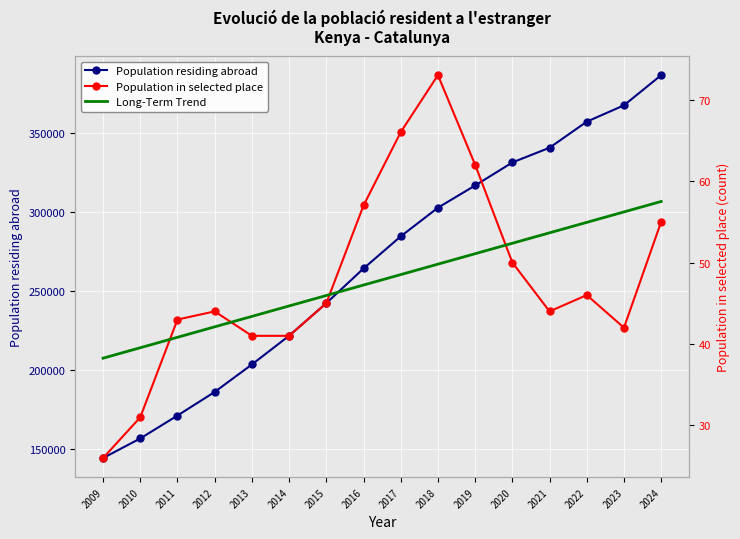

What is the difference between the maximum and minimum values in the Population in selected place series?

47.0